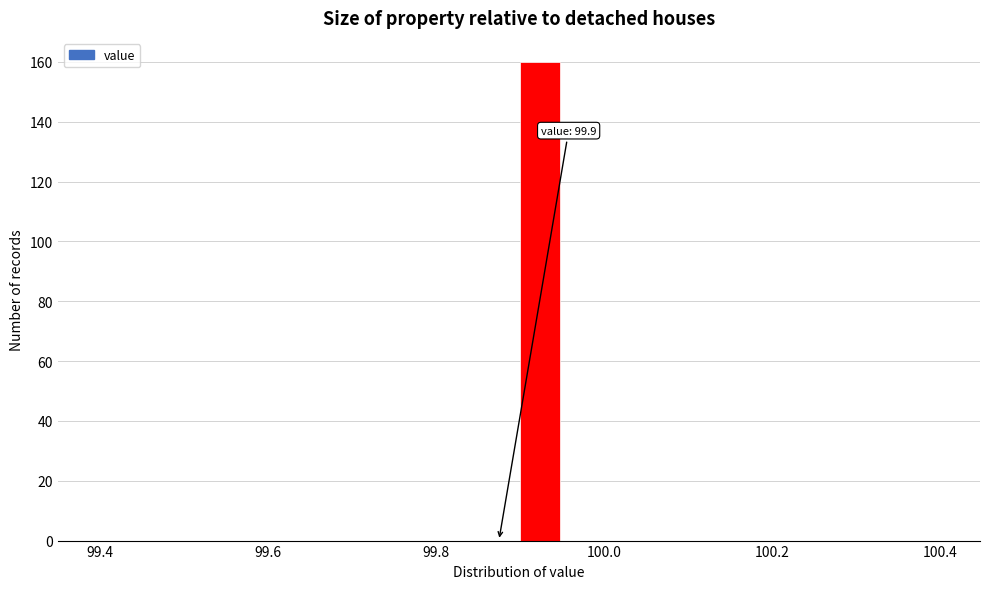

Around what value on the x-axis is the tallest bar? Give the approximate position of its centre, as read against the axis.

99.92